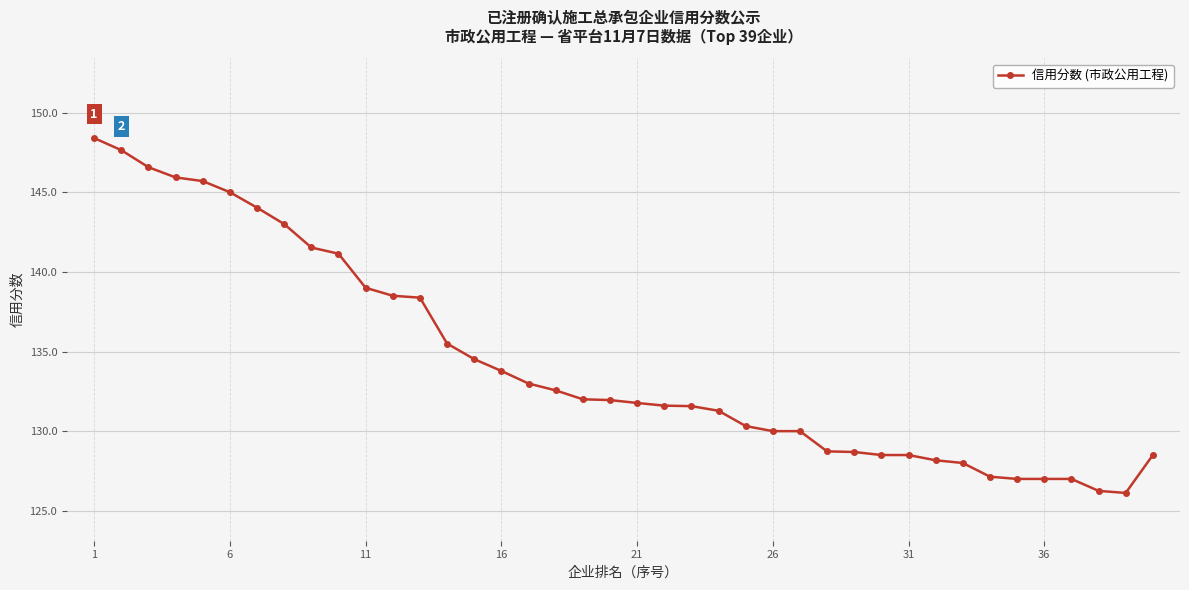

What is the value of the 22nd point from the left?

131.6